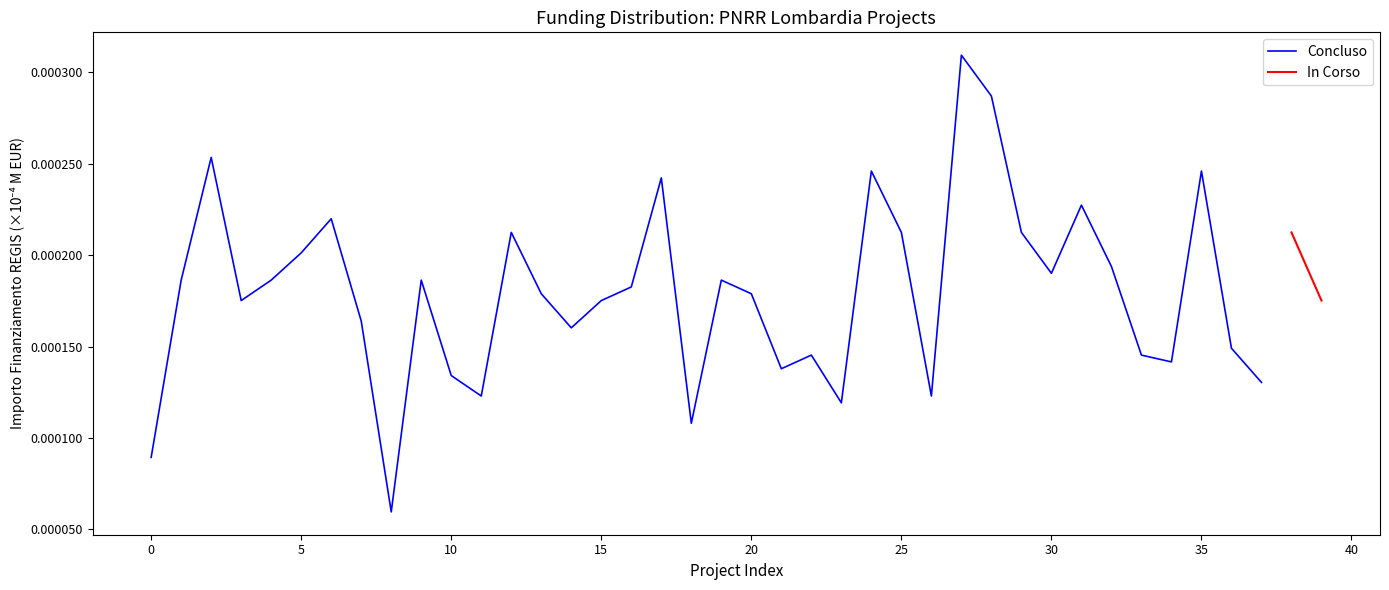

How many values are between 0 and 1?

38